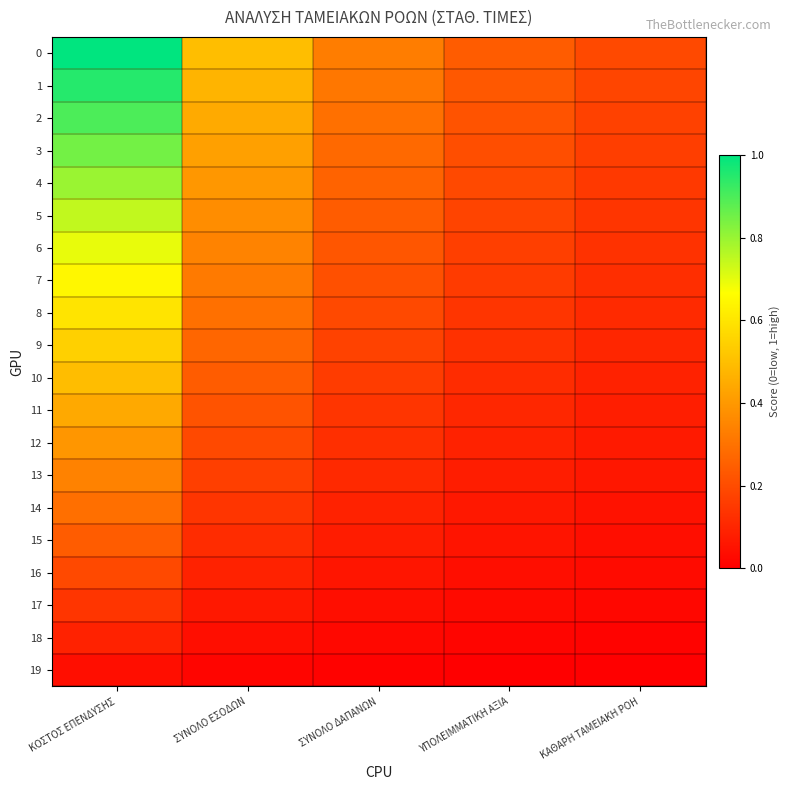

Rank the series at ΥΠΟΛΕΙΜΜΑΤΙΚΗ ΑΞΙΑ from highest to lowest value.

0, 1, 2, 3, 4, 5, 6, 7, 8, 9, 10, 11, 12, 13, 14, 15, 16, 17, 18, 19